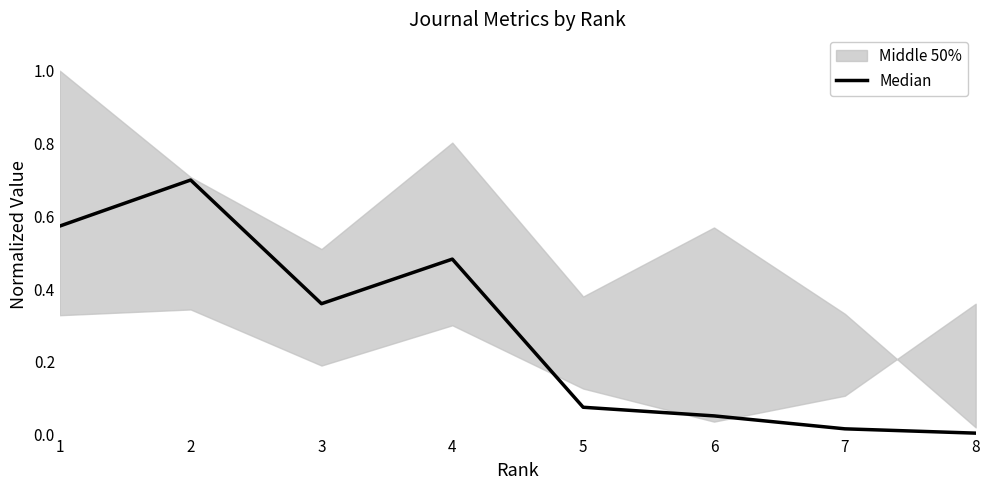

Reading left to right, extract all data points from this chart.

1=0.6	2=0.7	3=0.4	4=0.5	5=0.1	6=0.1	7=0.0	8=0.0